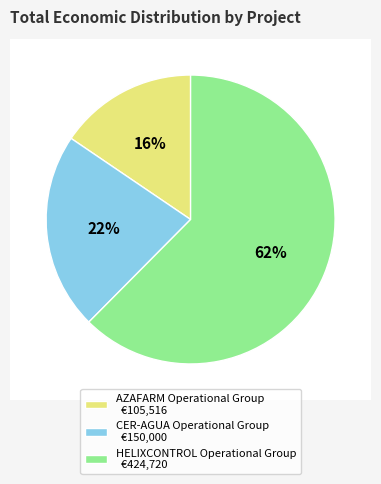

Rank the categories by value from lowest to highest.

AZAFARM Operational Group, CER-AGUA Operational Group, HELIXCONTROL Operational Group